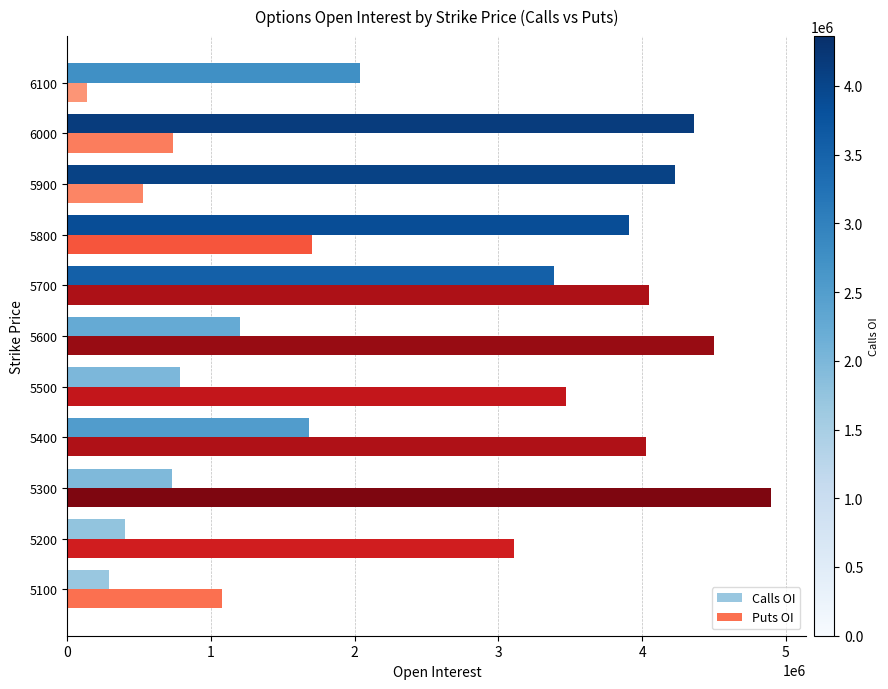

What is the difference between the highest and lowest values at 6000?

3628400